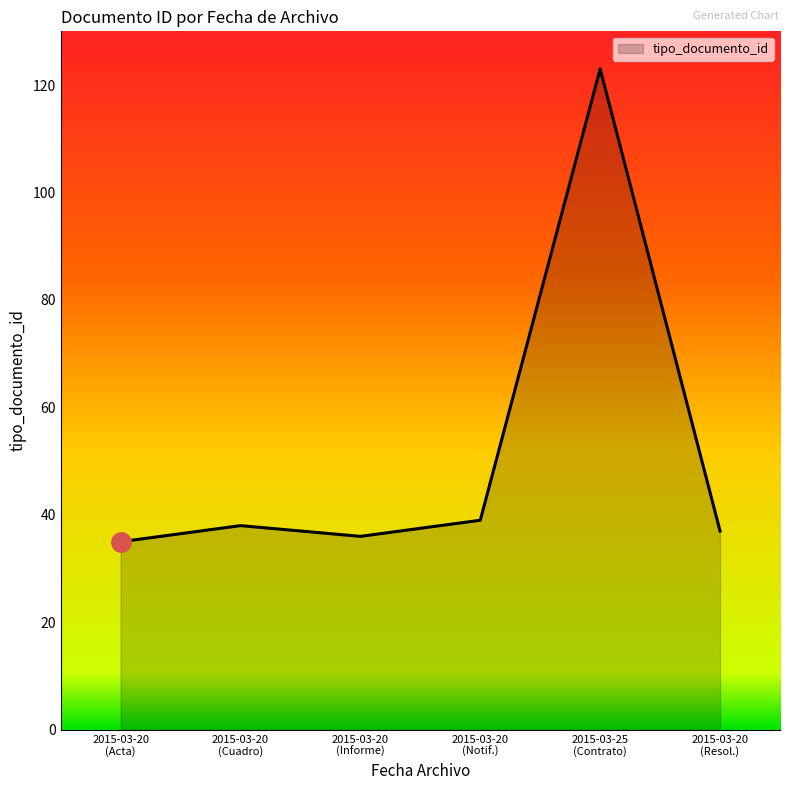

What is the difference between the maximum and minimum values?

88